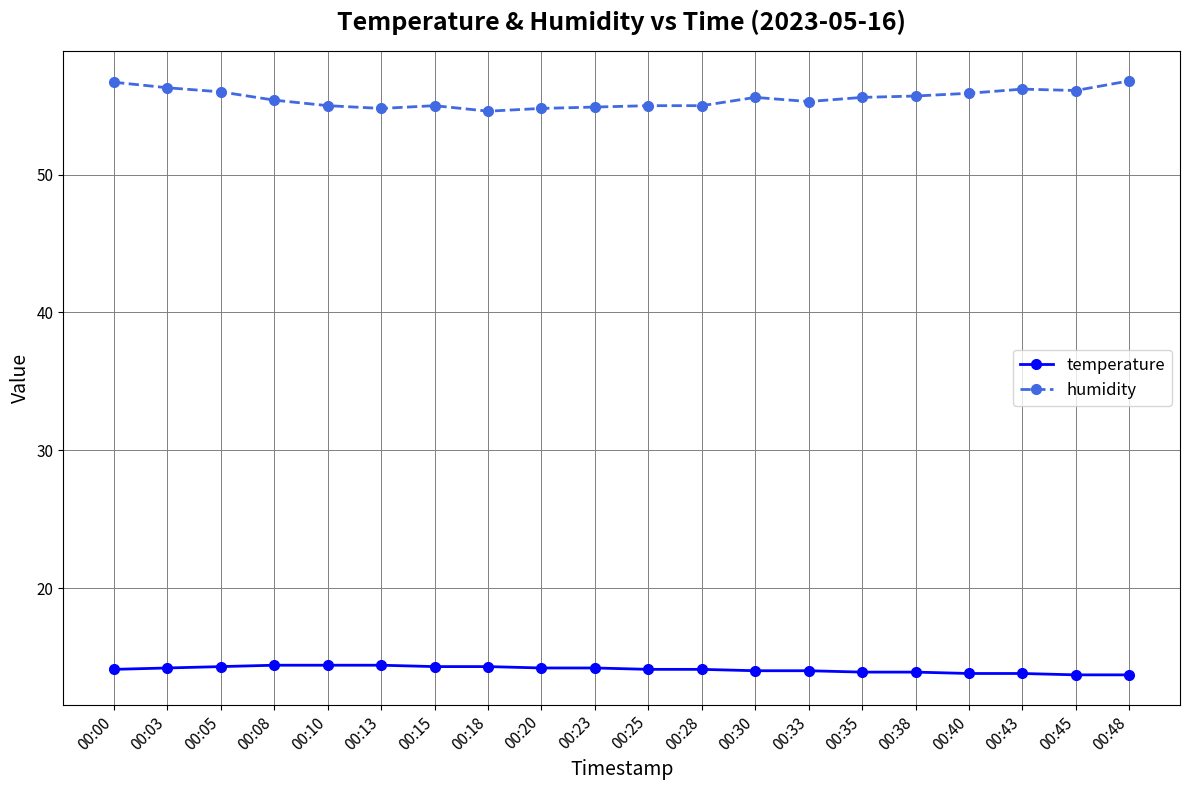

The value of humidity at 00:38 is 55.7. True or false?

True